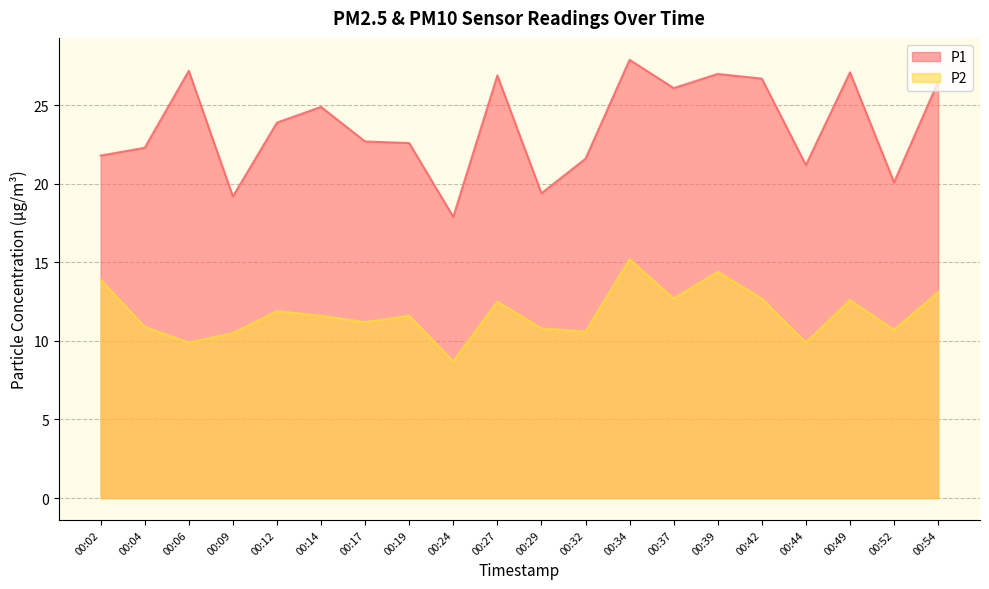

Which series has the largest total across all categories?

P1